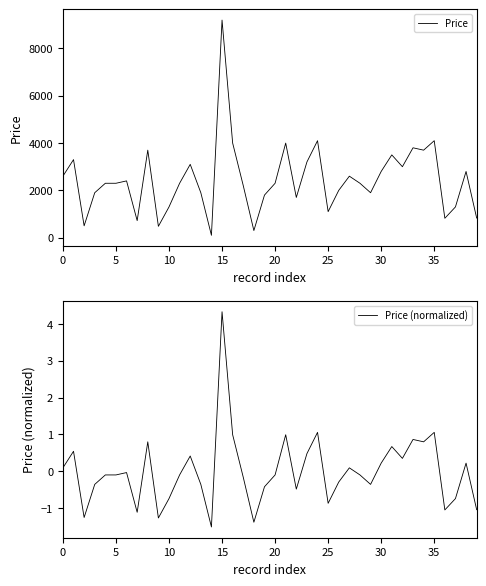

Which category has the lowest value in the Price series?

14